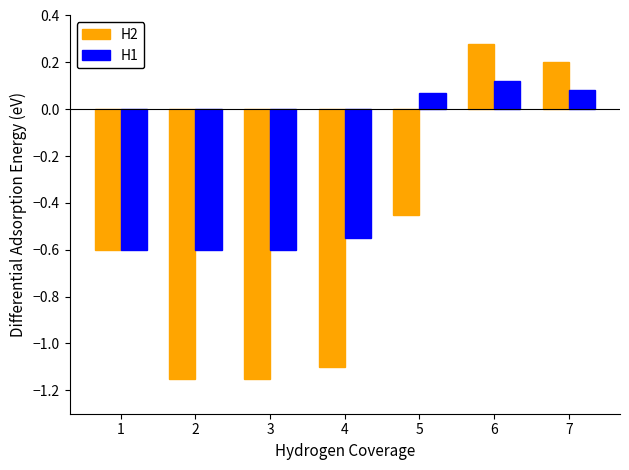

List the series in order of their overall mean, highest first.

H1, H2